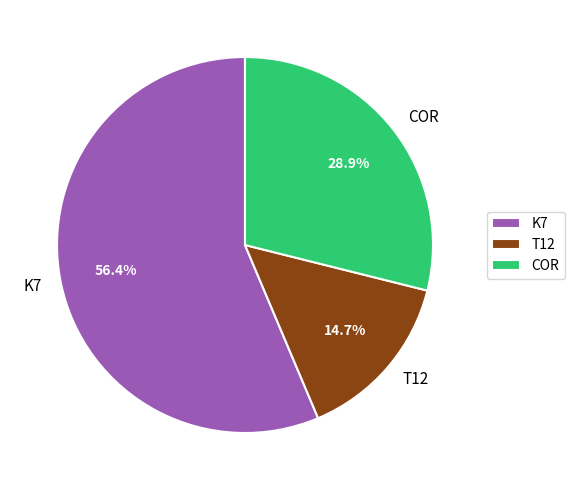

Which slice represents more than half of the pie?

K7